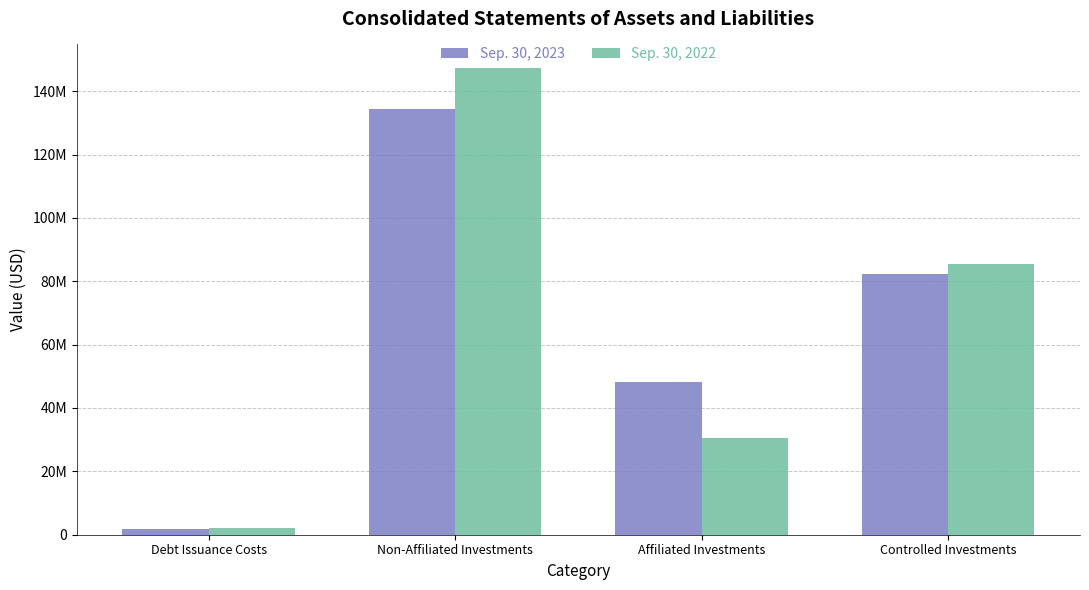

What is the difference between the Sep. 30, 2023 values at Debt Issuance Costs and Affiliated Investments?

46535075